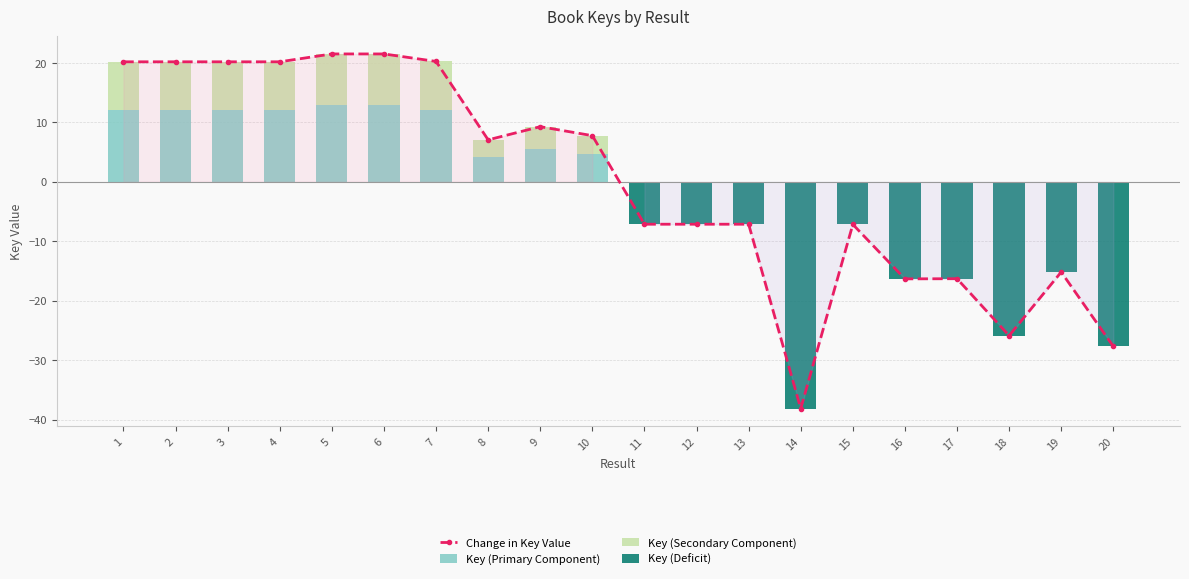

What are all the series names shown in the legend?

Change in Key Value, Key (Primary Component), Key (Secondary Component), Key (Deficit)